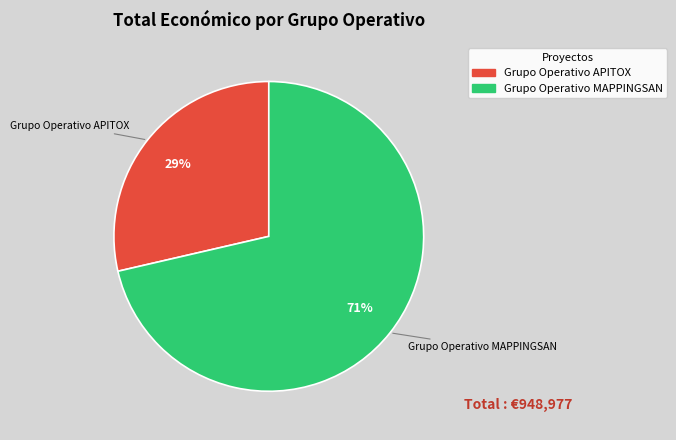

To the nearest percent, what is the combined percentage of Grupo Operativo APITOX and Grupo Operativo MAPPINGSAN?

100%